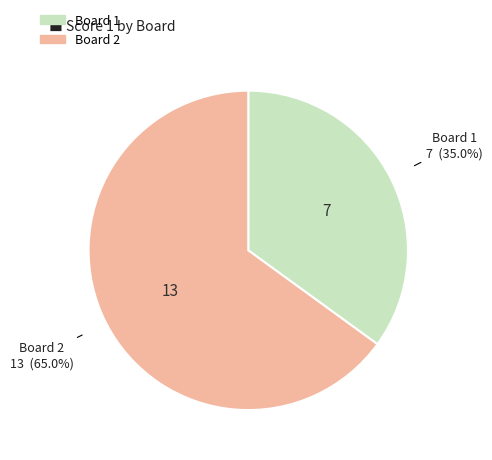

Does any single category account for the majority?

Yes